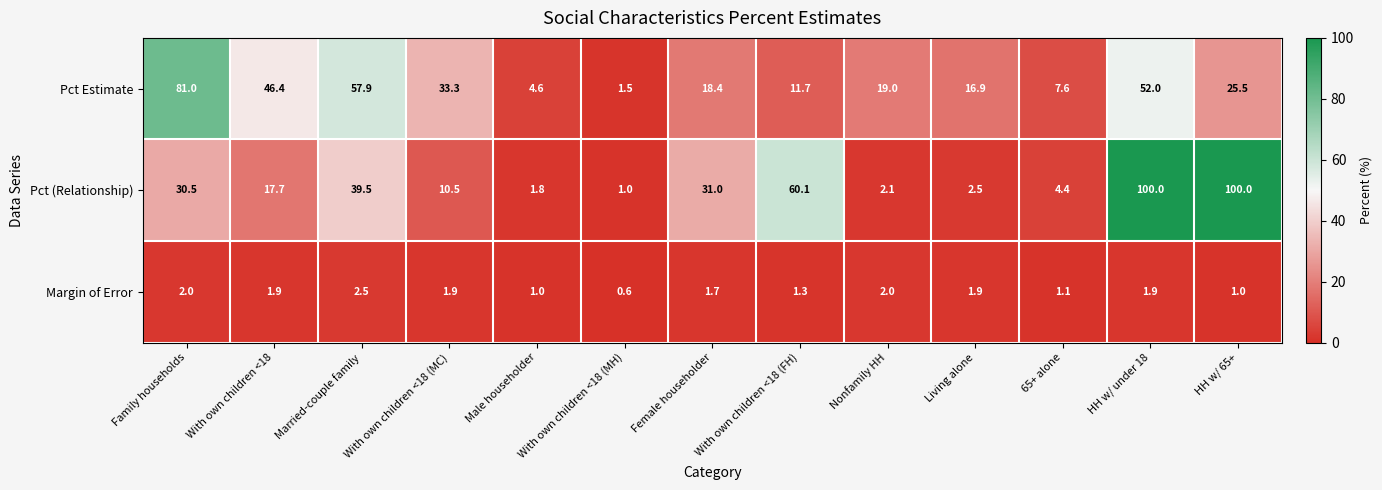

Is it true that Pct Estimate equals 84.2 at Married-couple family?

False